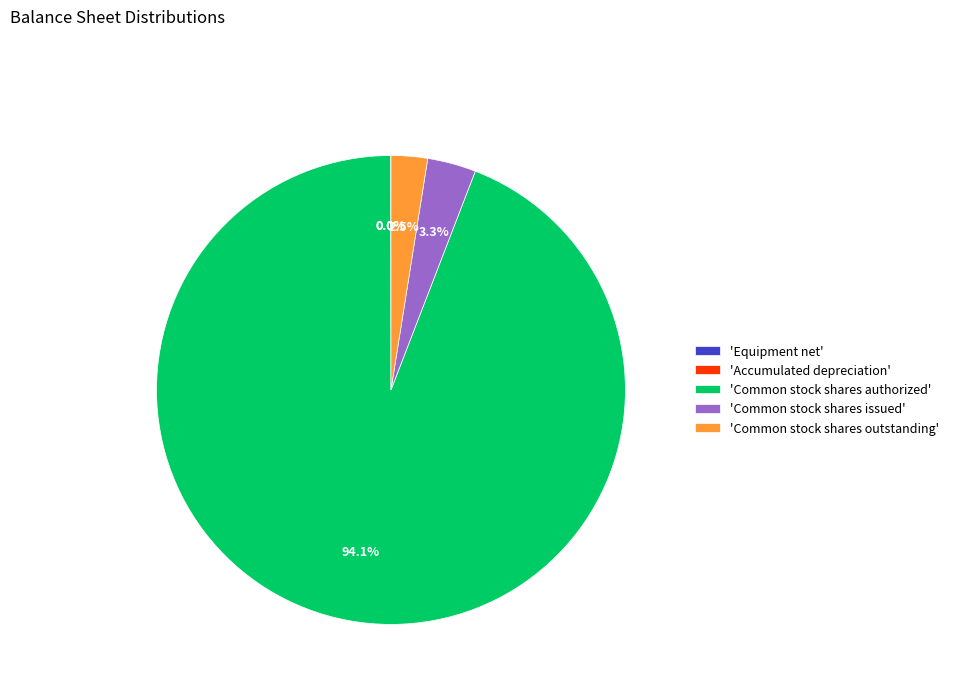

To the nearest percent, what is the average slice percentage?

20%